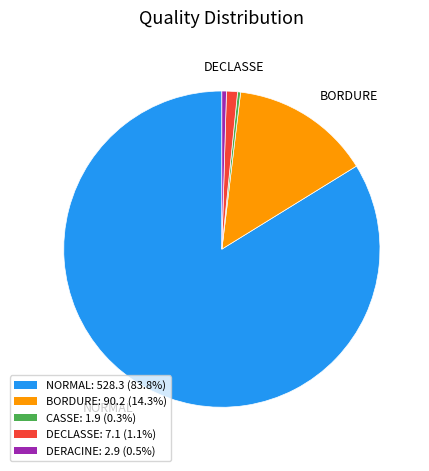

Is the sum of DECLASSE: 7.1 (1.1%) and BORDURE: 90.2 (14.3%) greater than half?

No